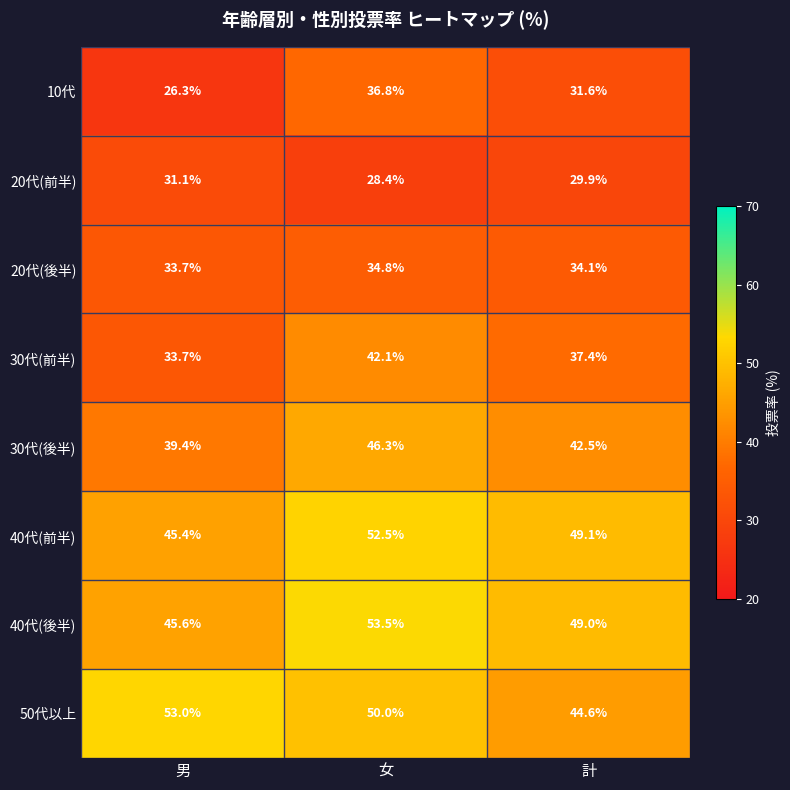

List the series in order of their peak value, highest first.

40代(後半), 50代以上, 40代(前半), 30代(後半), 30代(前半), 10代, 20代(後半), 20代(前半)